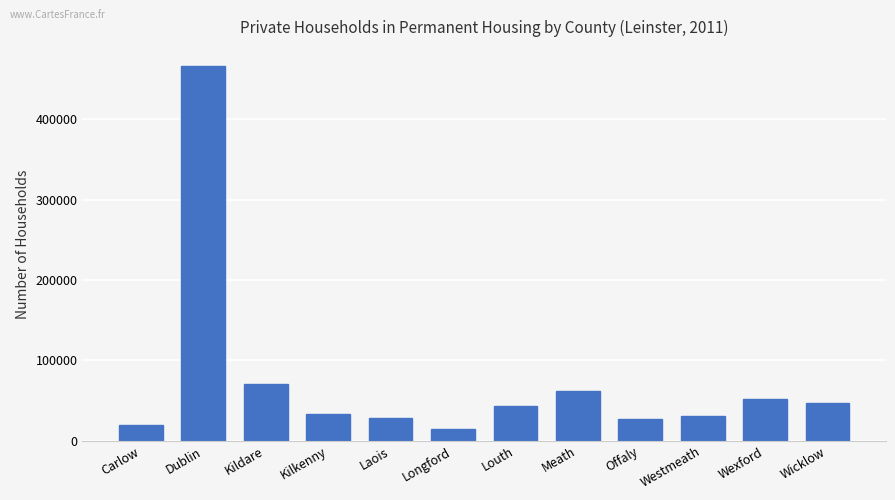

Between Wicklow and Carlow, which is larger?

Wicklow